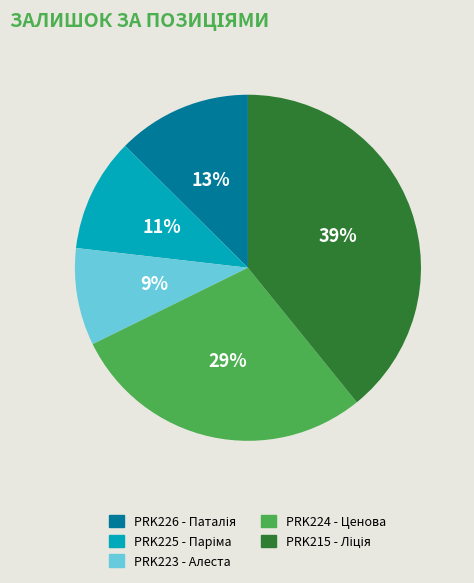

True or false: PRK224 - Ценова accounts for 29% of the total.

True